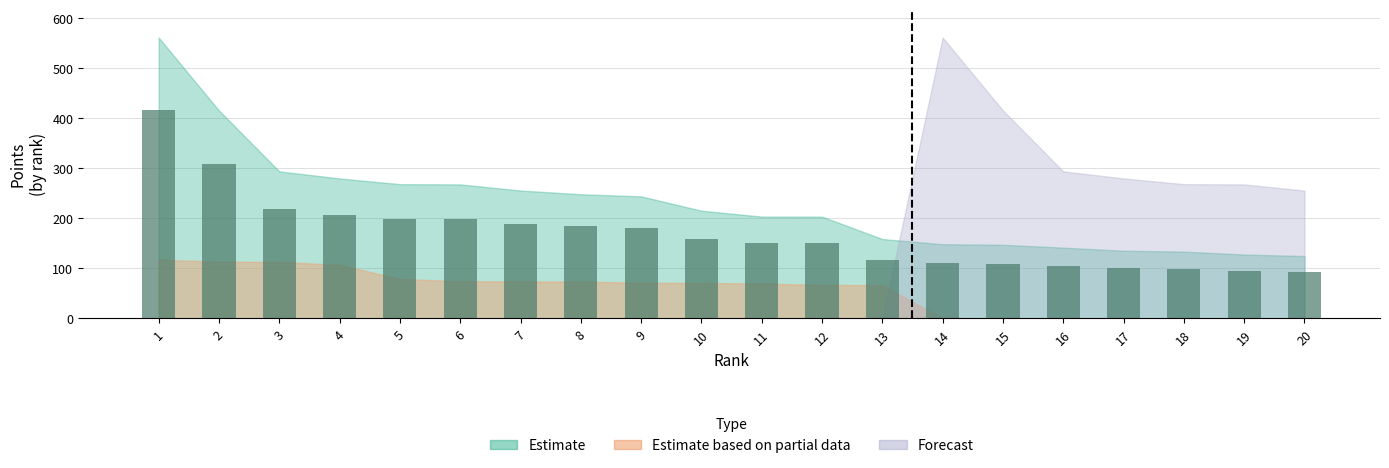

How many data points does each series have?

20